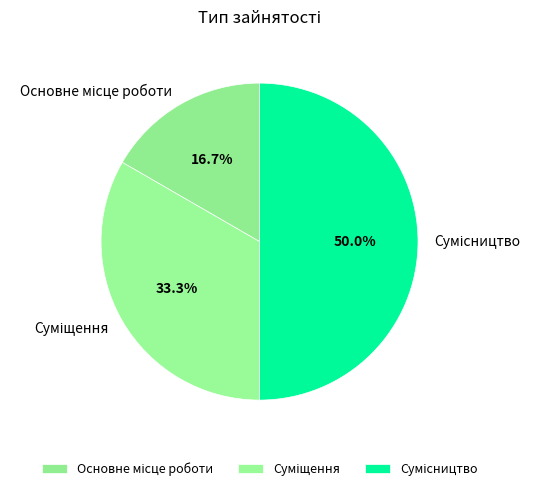

What portion of the pie excludes Сумісництво?

50.0%